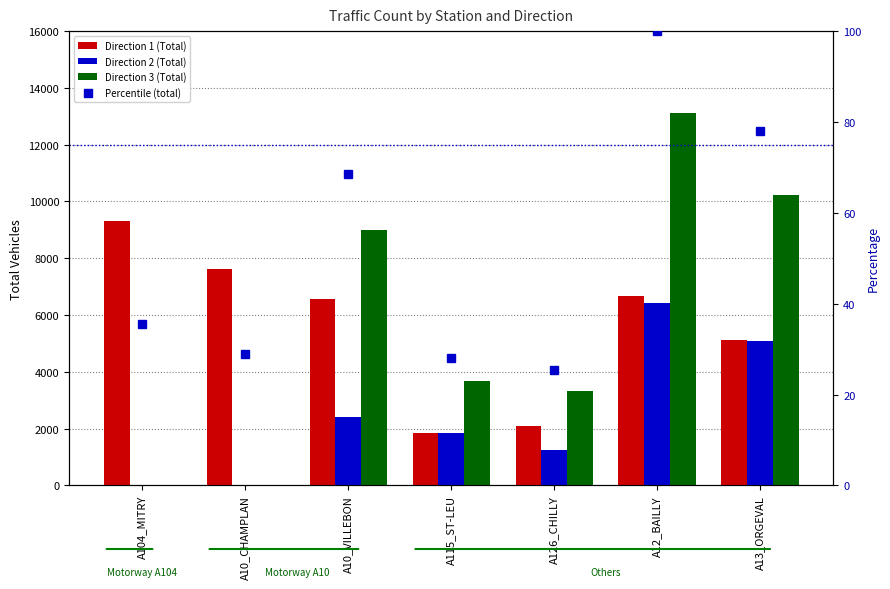

At A10_CHAMPLAN, list the series in order from largest to smallest.

Direction 1 (Total), Percentile (total), Direction 2 (Total), Direction 3 (Total)